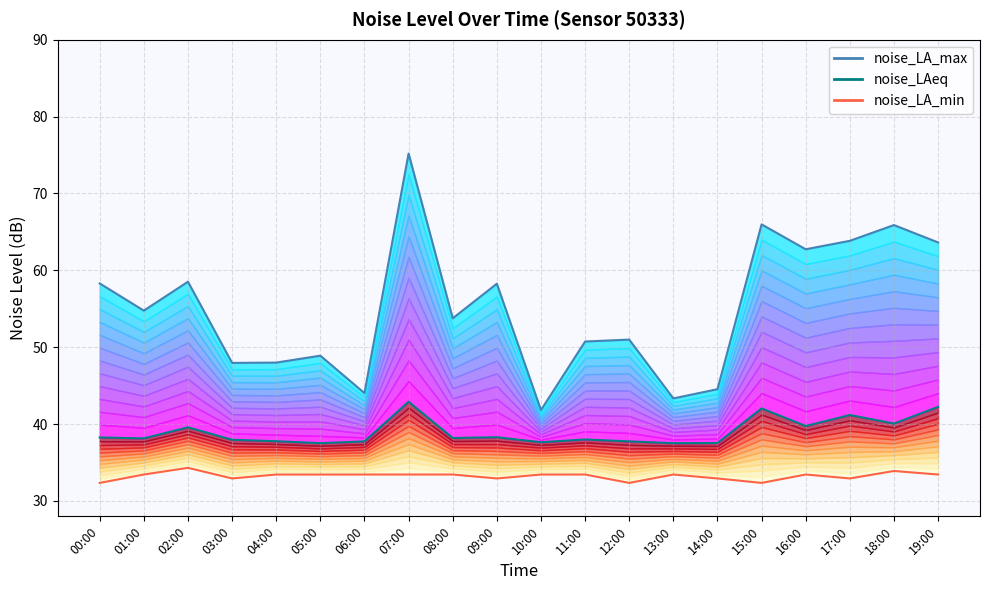

Where is the first local maximum for noise_LA_min?

02:00